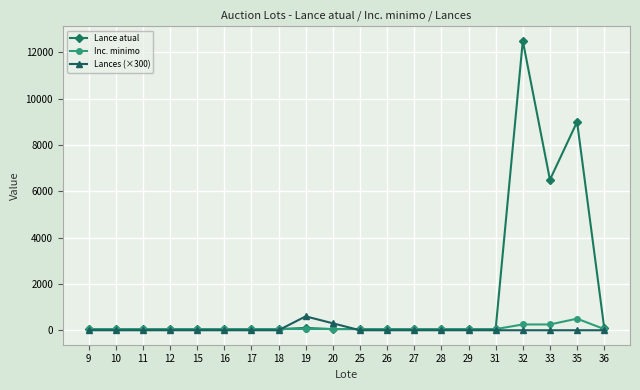

Which series has the widest spread of values?

Lance atual